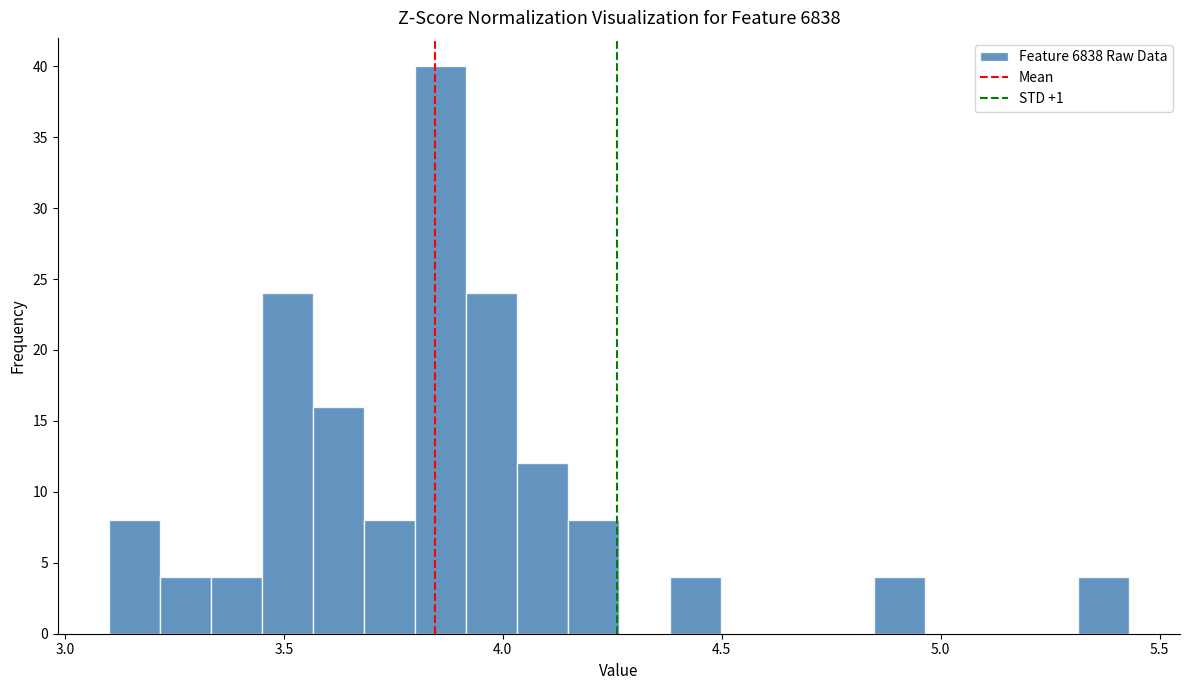

Read against the x-axis, roughly where is the centre of the tallest bar?

3.85